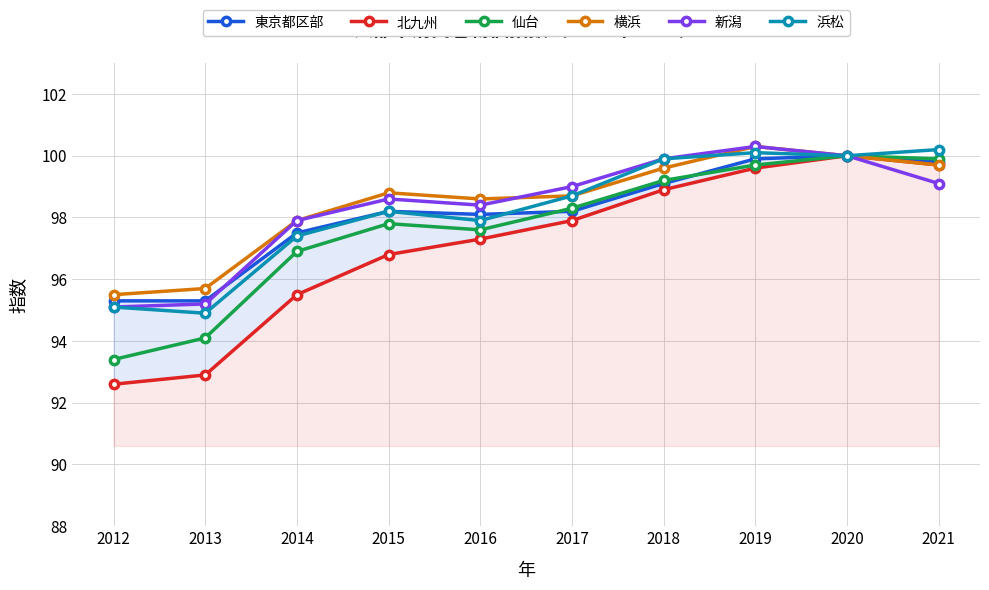

What are all the series names shown in the legend?

東京都区部, 北九州, 仙台, 横浜, 新潟, 浜松